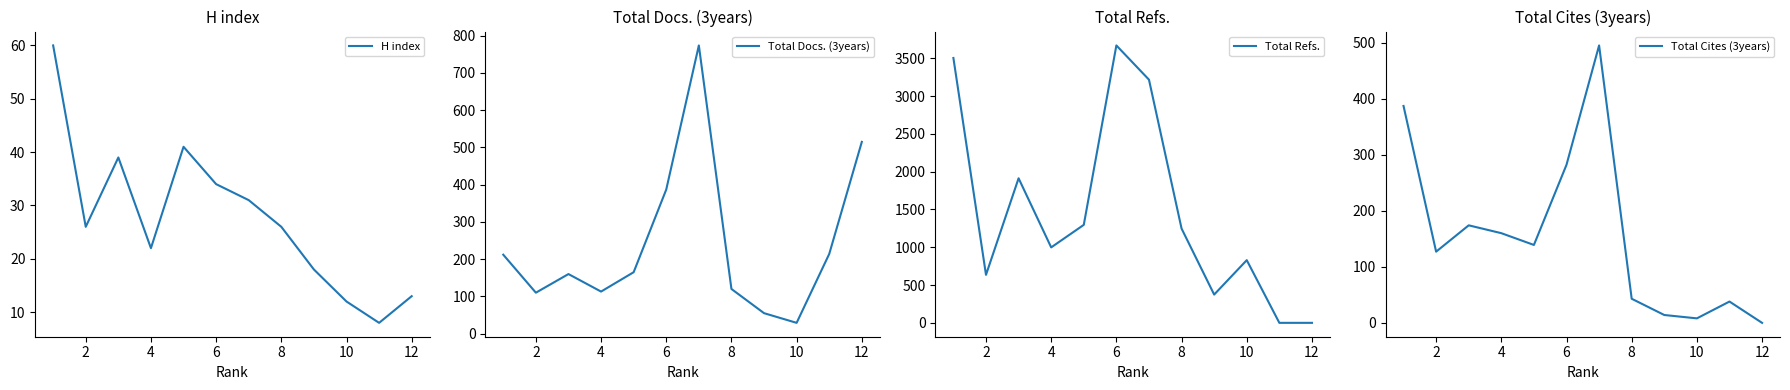

Is it true that H index equals 21 at 12?

False